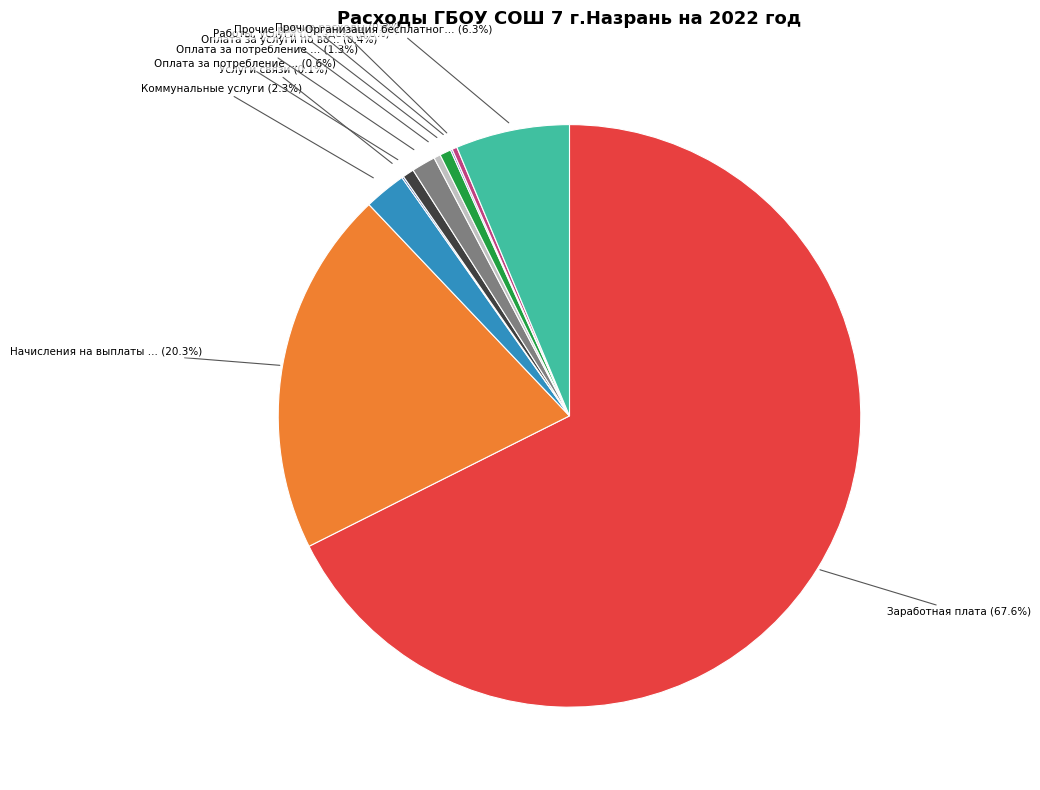

To the nearest percent, what is the average slice percentage?

9%